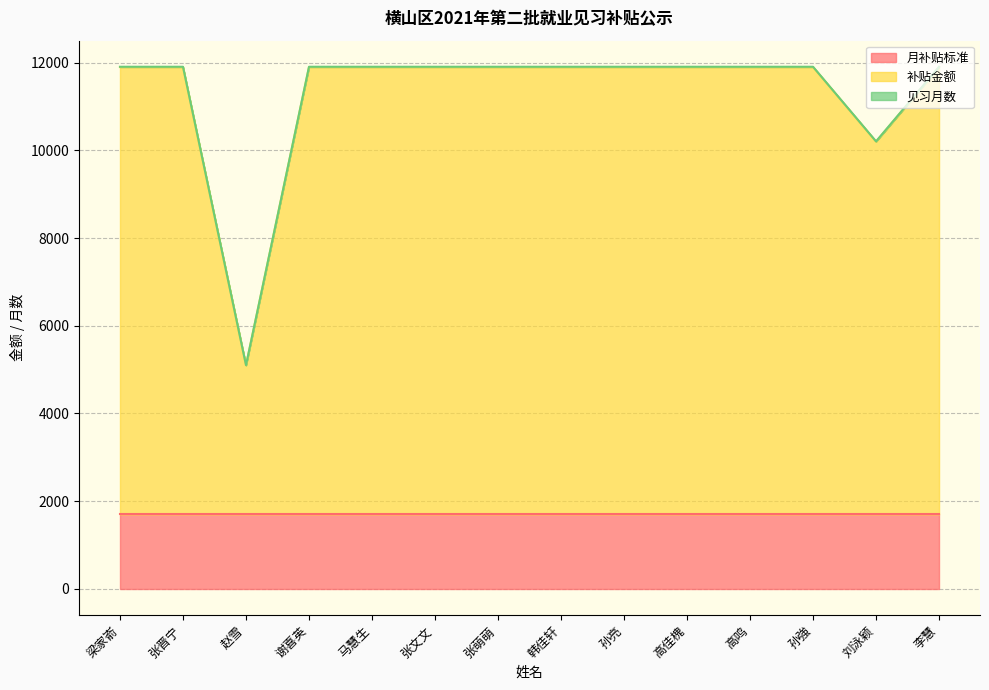

The 月补贴标准 series shows 1700 at 张文文. True or false?

True